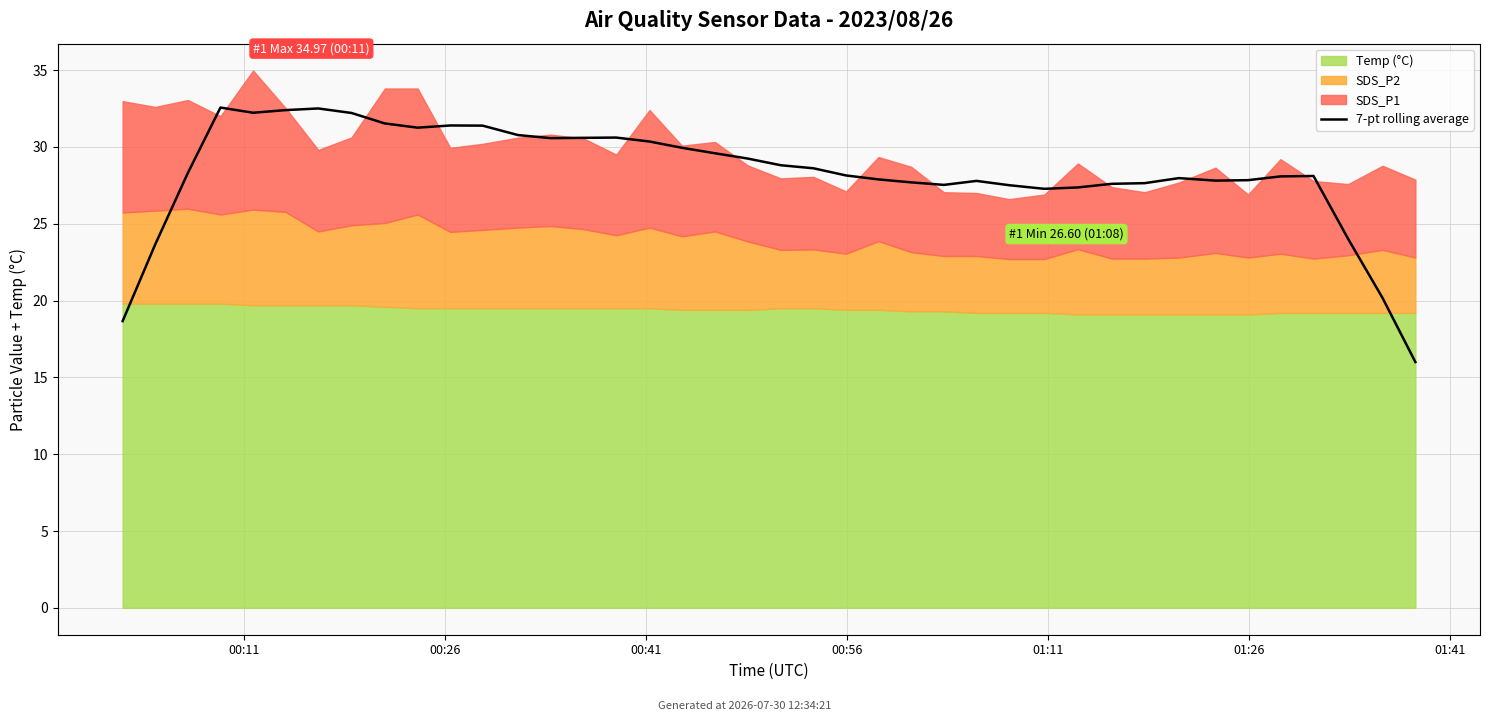

True or false: the data shows 27.6 at 31.

True